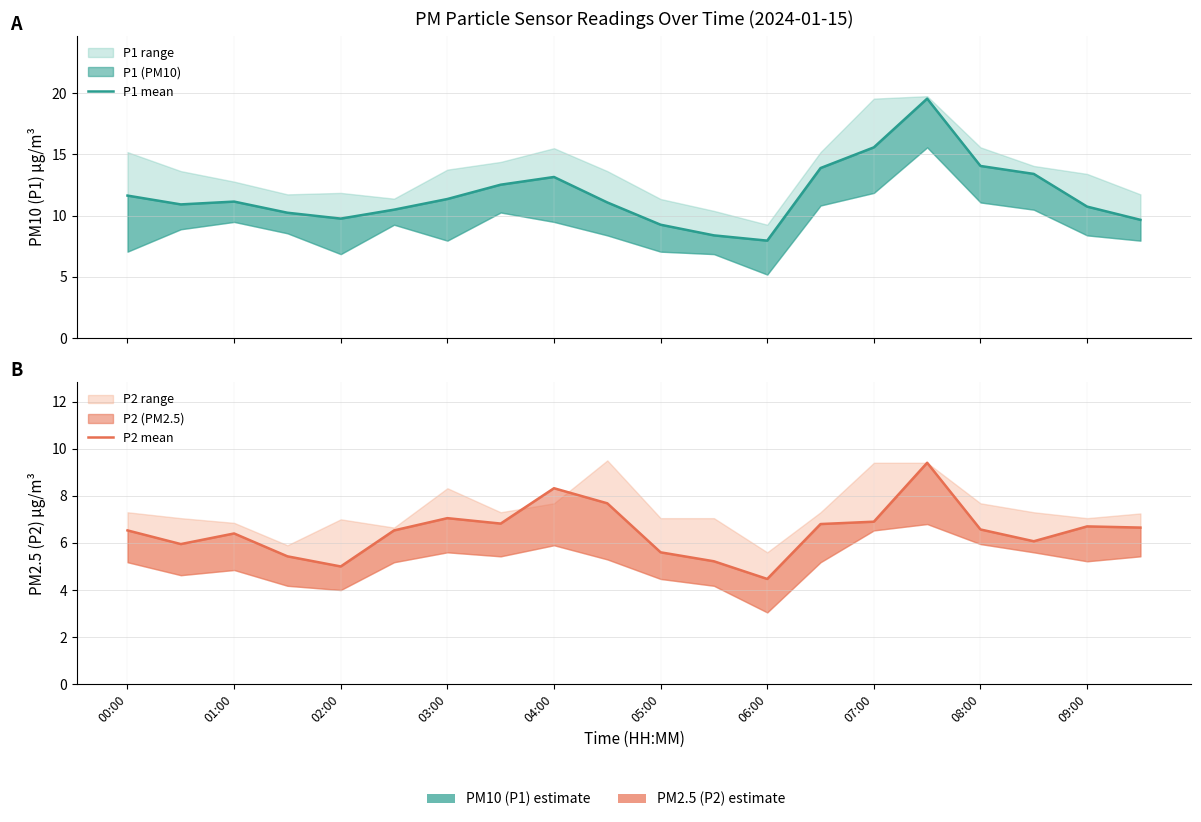

What is the sum of the P1 mean values at 02:00 and 13?

25.0